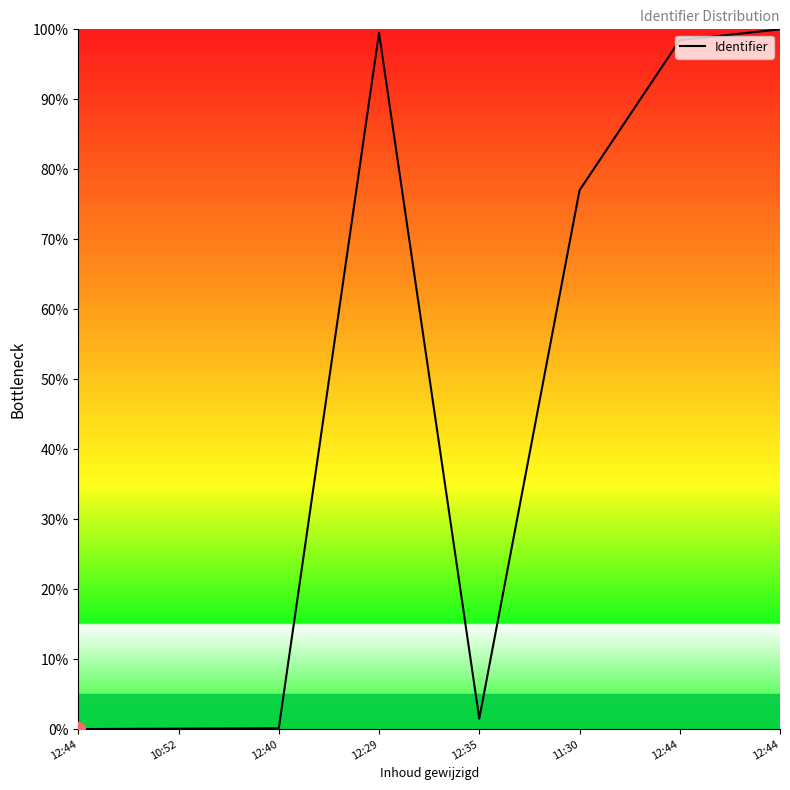

What is the greatest value displayed?

100.0